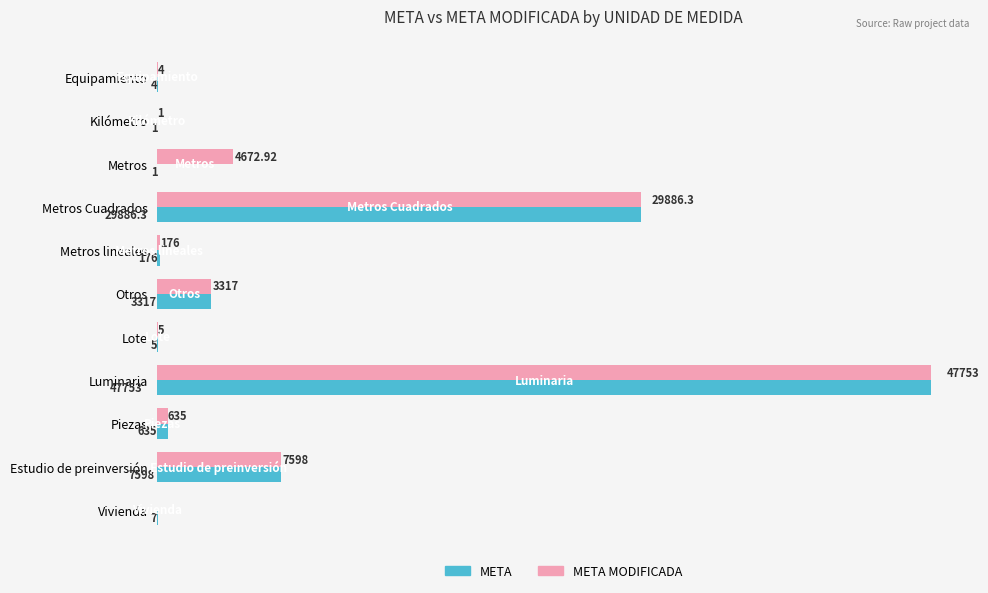

At which label is META MODIFICADA closest to 23876?

Metros Cuadrados